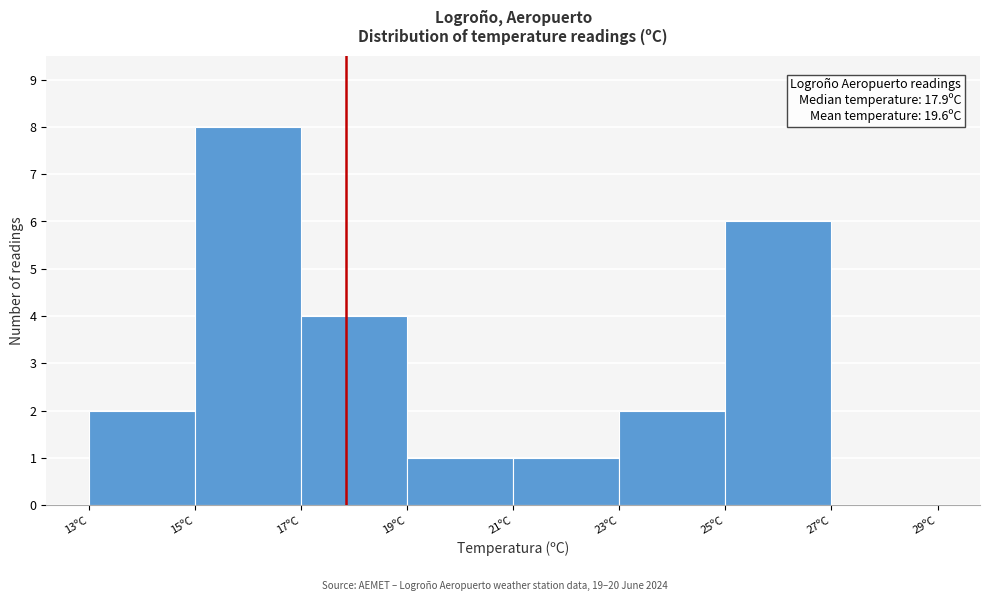

Over which range of the x-axis is the bar tallest?

15 to 17